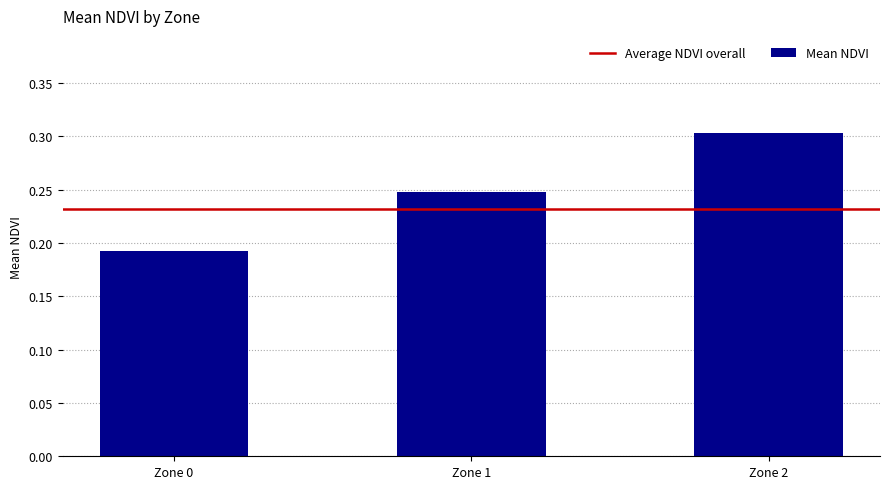

Rank the categories by value from lowest to highest.

Zone 0, Zone 1, Zone 2